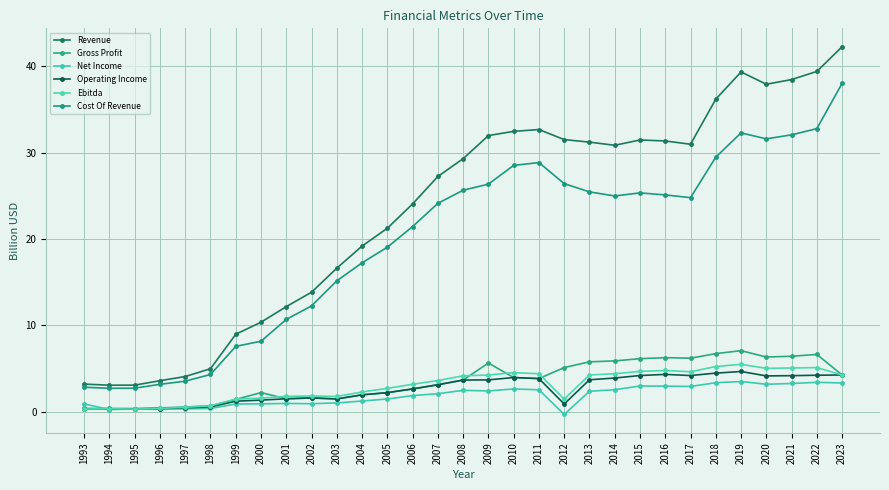

What are all the series names shown in the legend?

Revenue, Gross Profit, Net Income, Operating Income, Ebitda, Cost Of Revenue